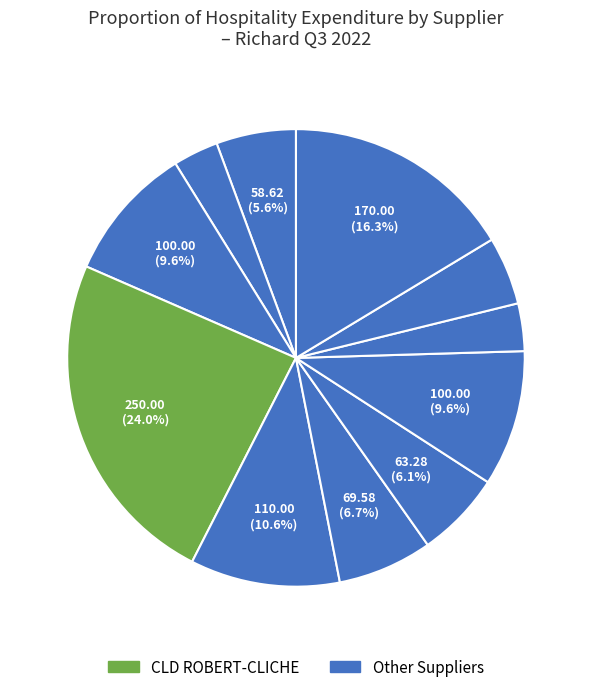

Is there any slice that represents more than half of the pie?

No